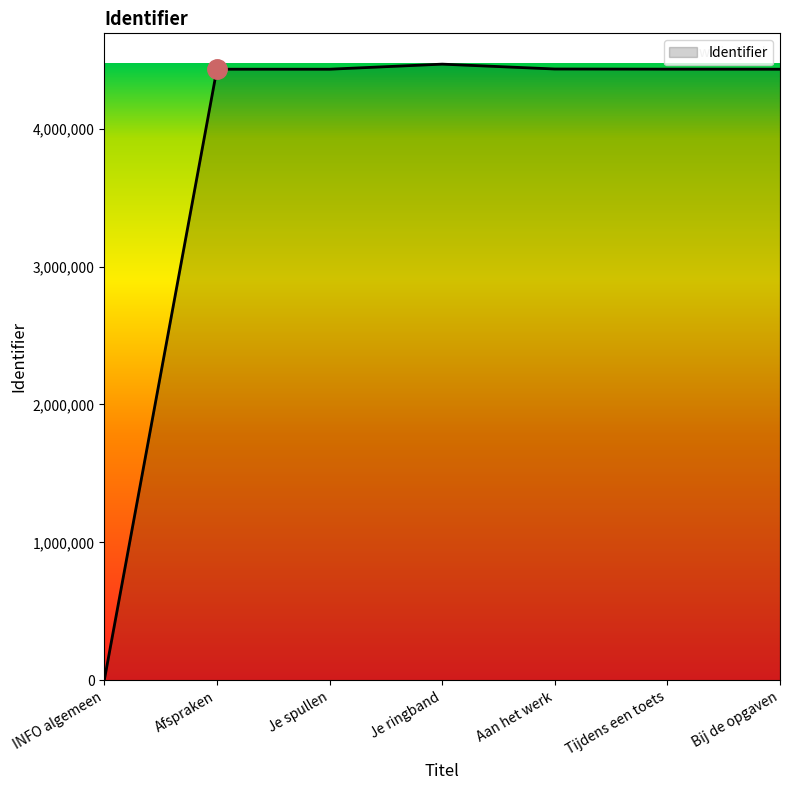

True or false: the data has more than 0 interior local peaks.

True